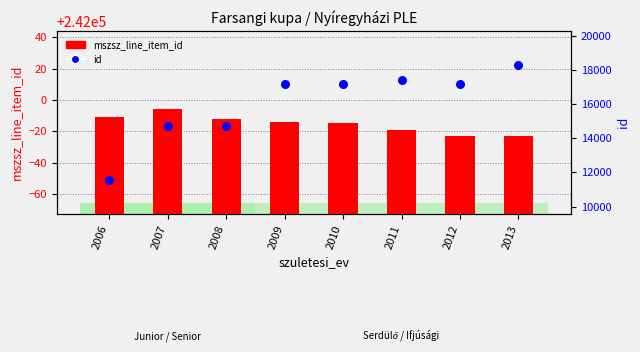

Which series has the largest Y range (max minus min)?

id